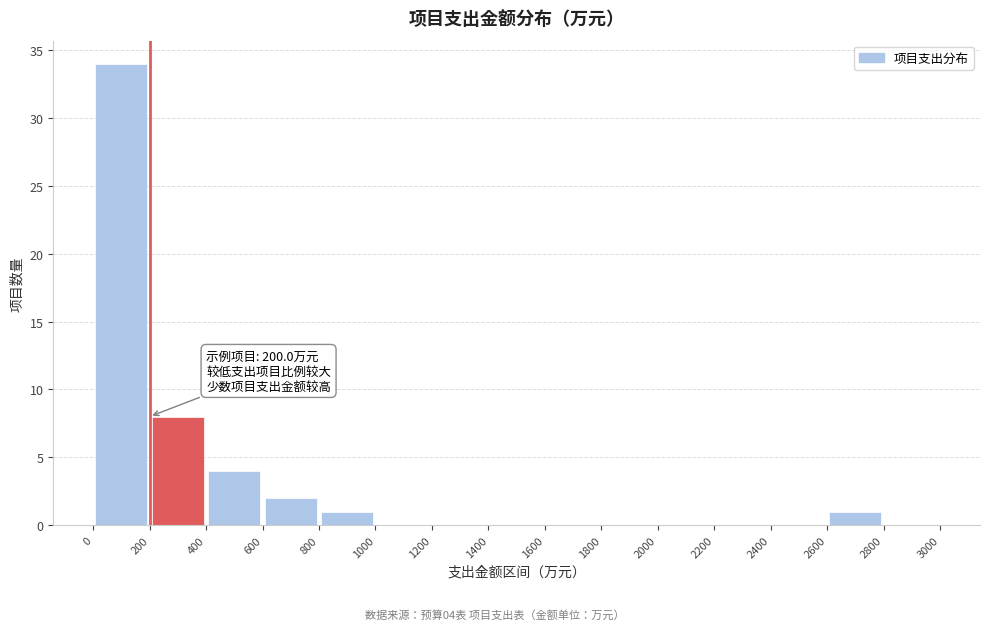

Over which range of the x-axis is the bar tallest?

0 to 200